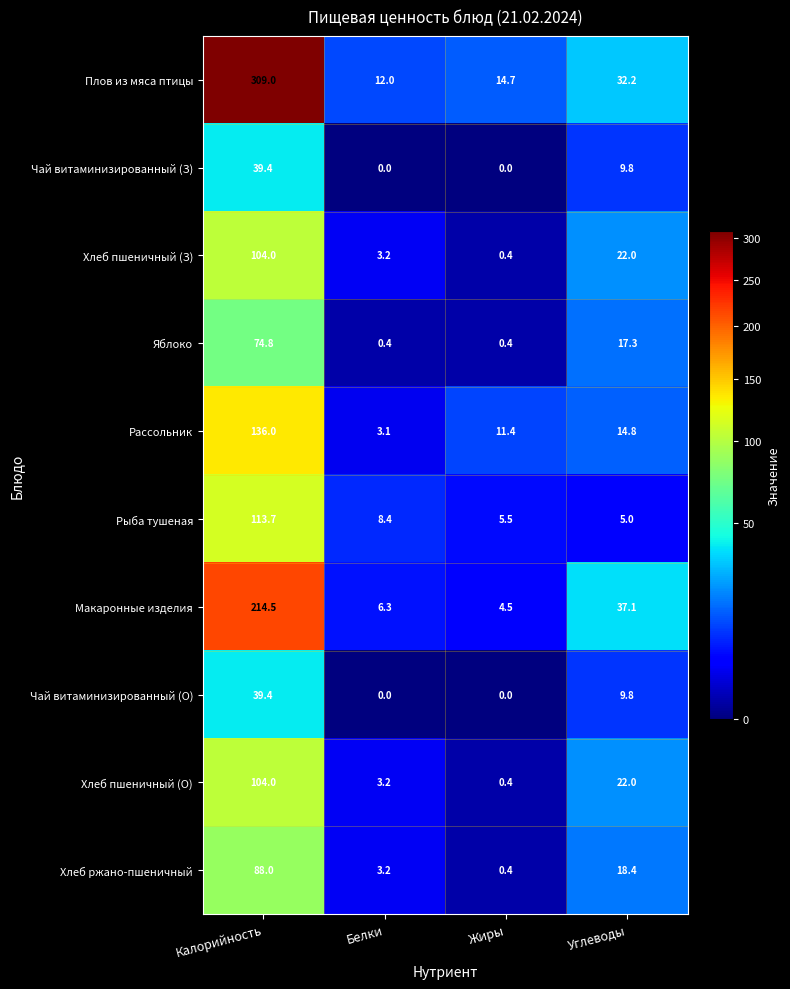

How many data points does each series have?

4